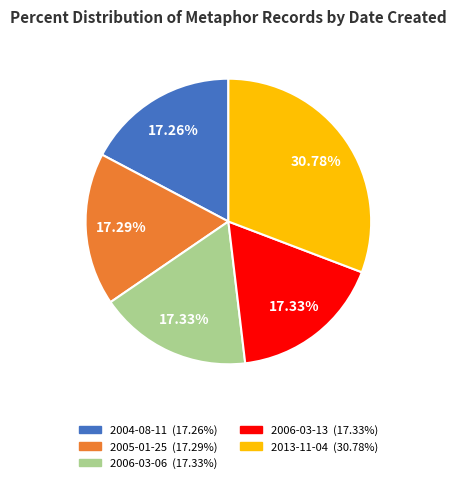

Approximately how many times larger is the value at 2013-11-04 compared to 2005-01-25?

1.8